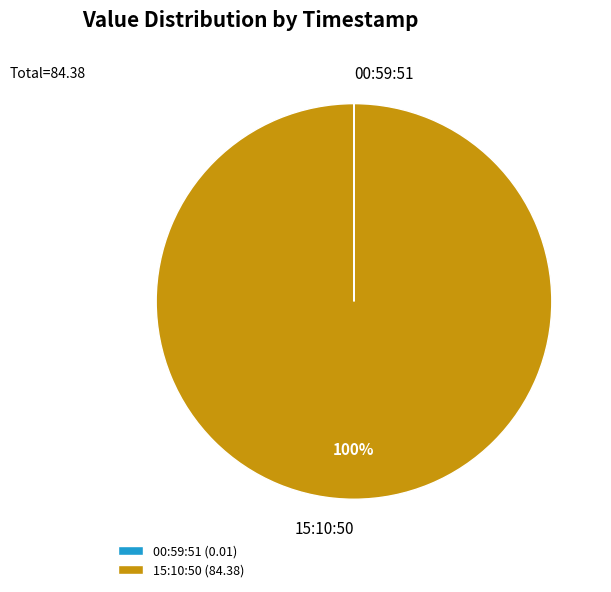

To the nearest percent, what percentage of the pie is 15:10:50?

100%